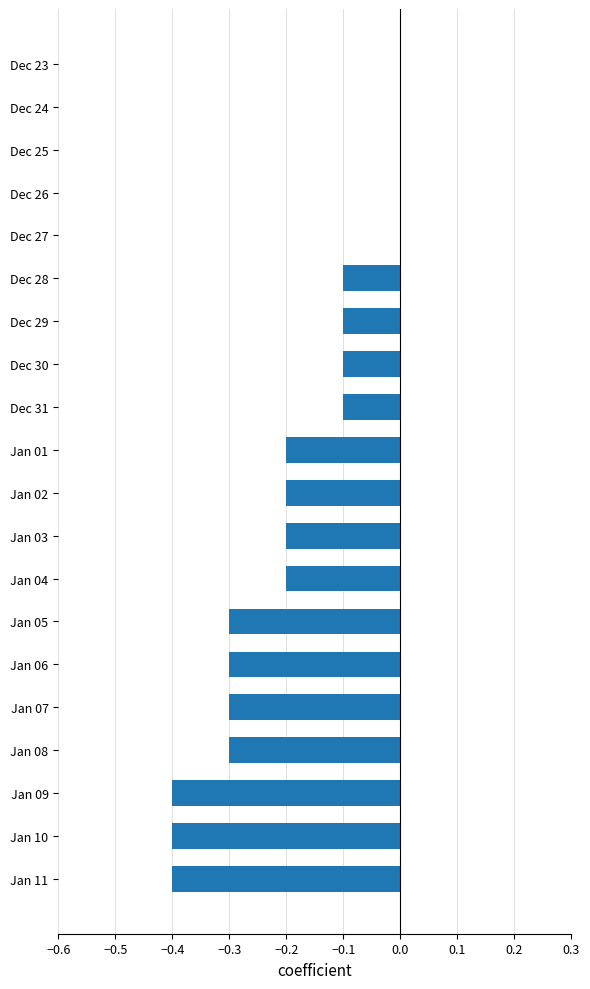

What is the average value?

-0.2